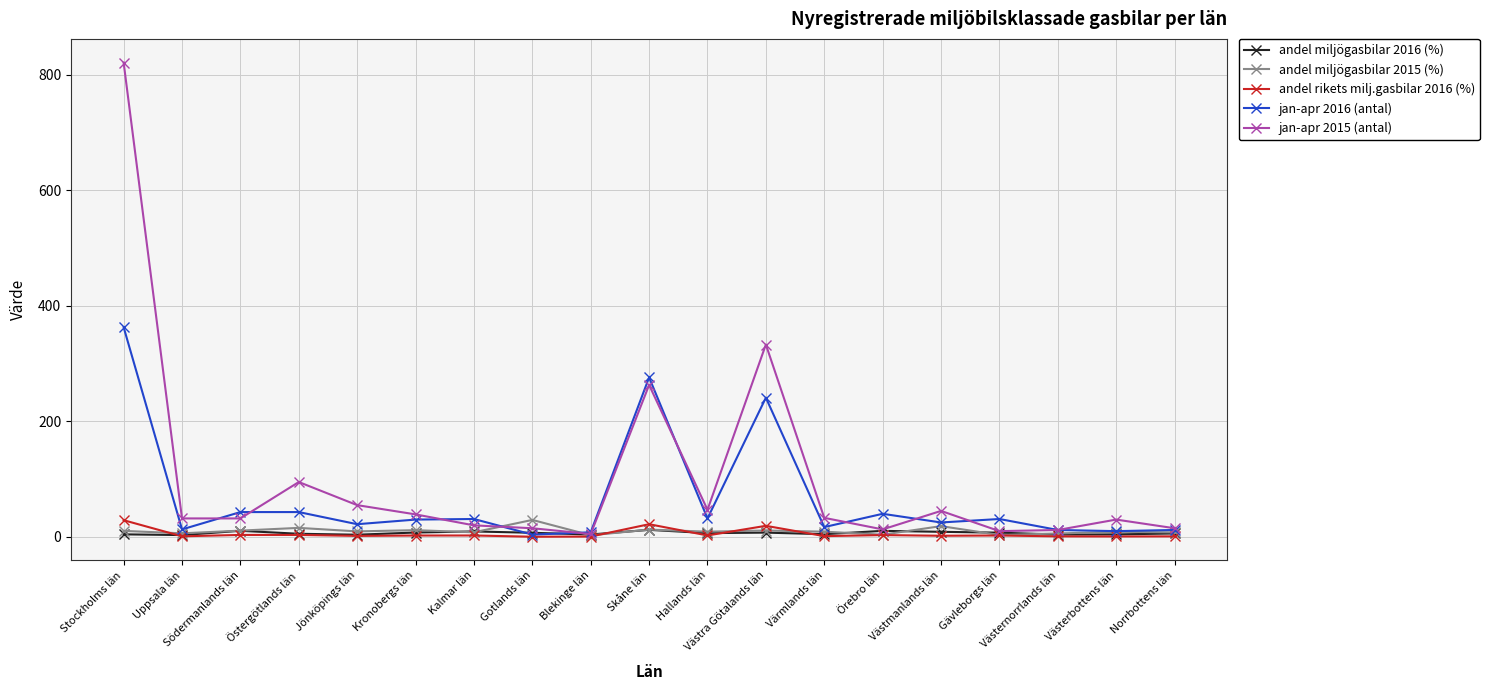

True or false: andel rikets milj.gasbilar 2016 (%) has more than 0 points higher than both neighbors.

True